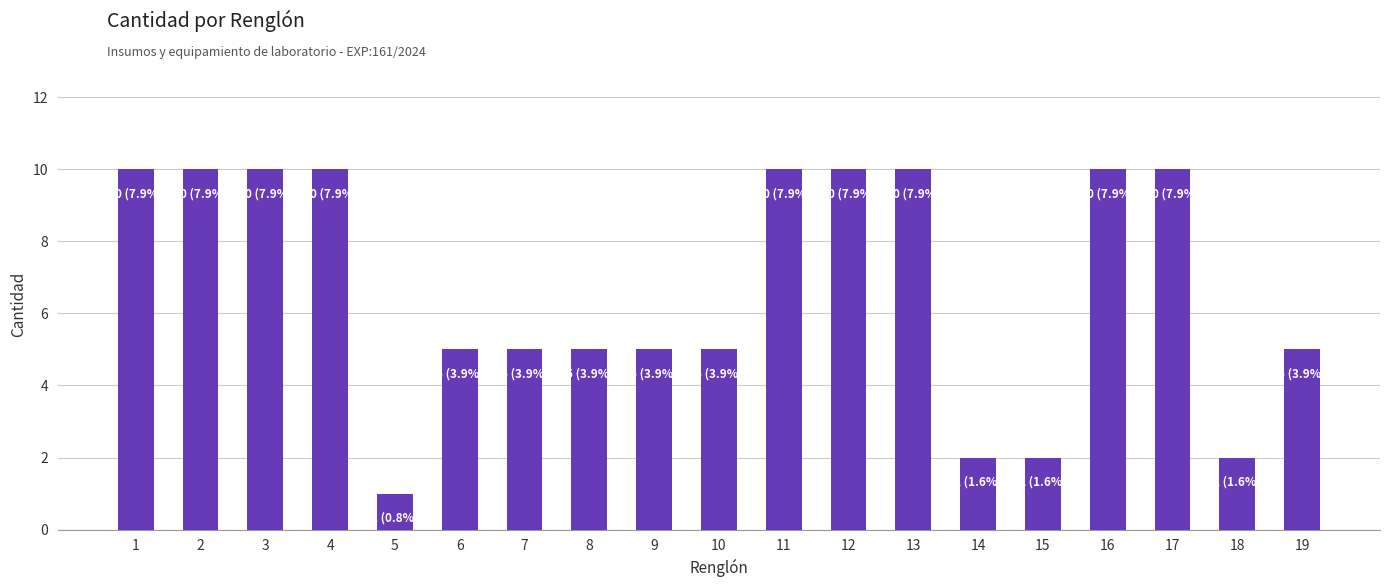

What is the greatest value displayed?

10